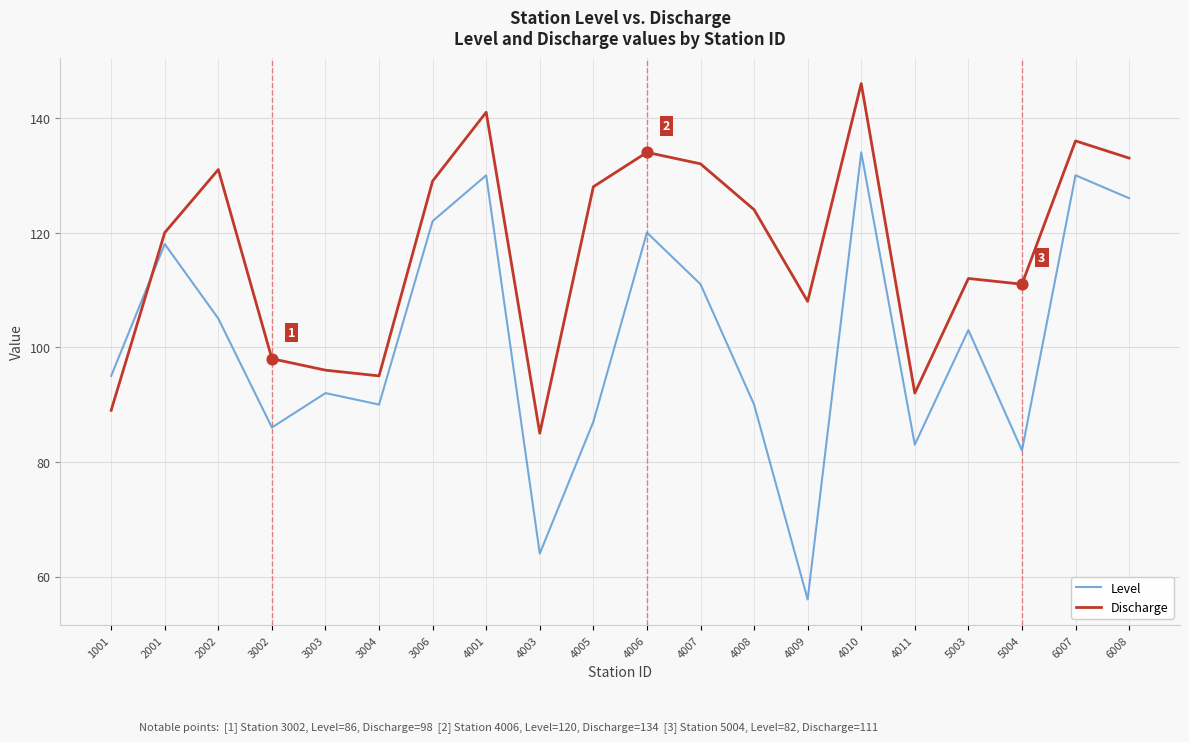

What are all the series names shown in the legend?

Level, Discharge